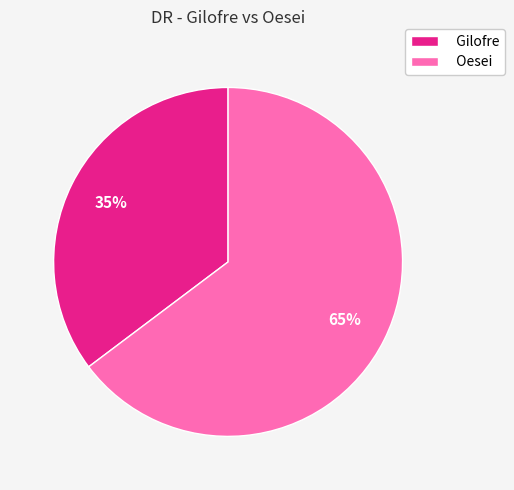

To the nearest percent, what is the combined percentage of Oesei and Gilofre?

100%